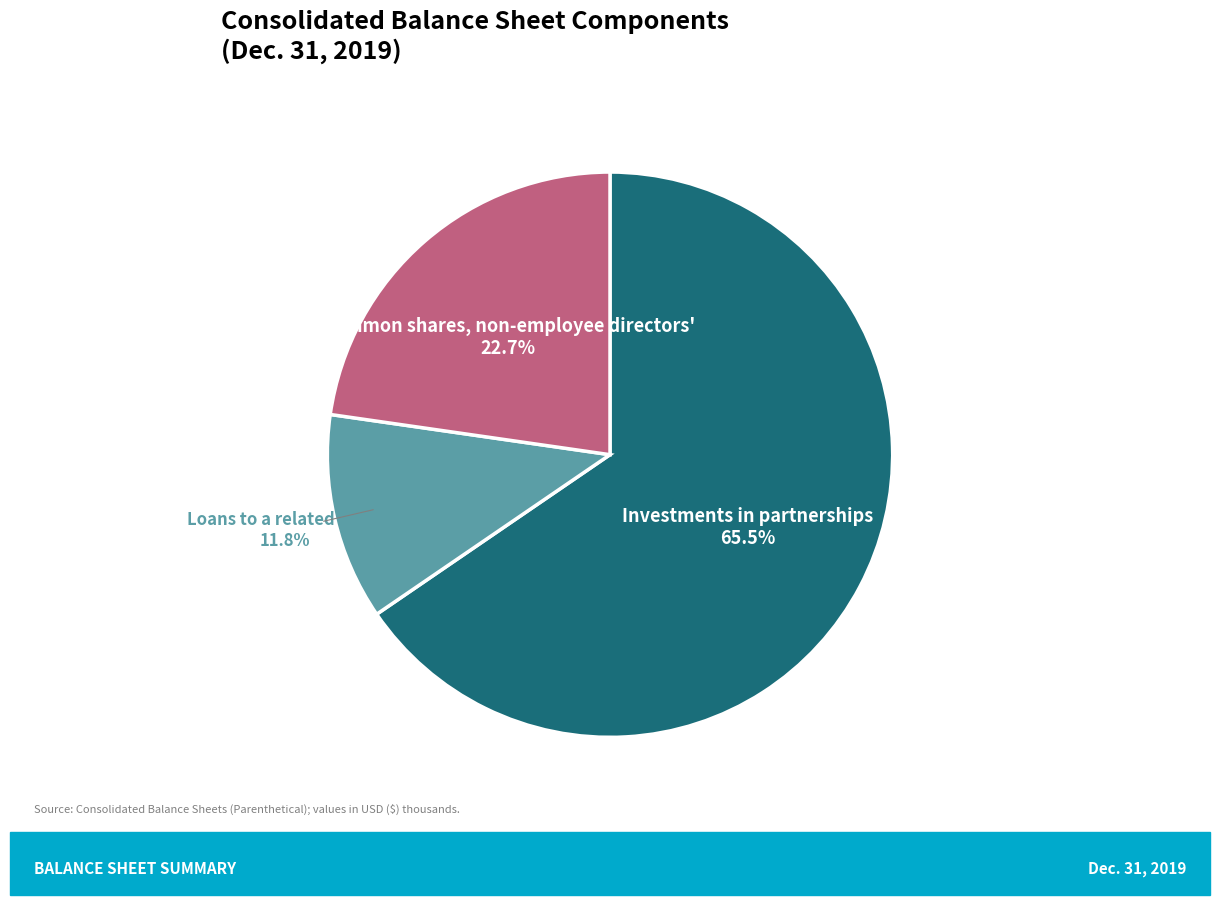

Which slice is the largest?

Investments in partnerships